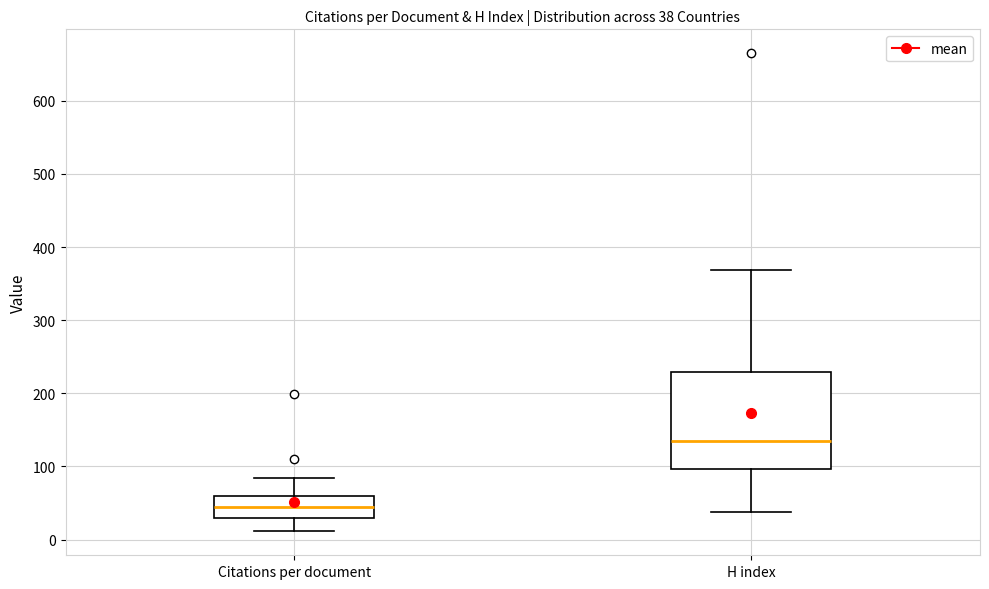

Which box's median line is the highest?

H index